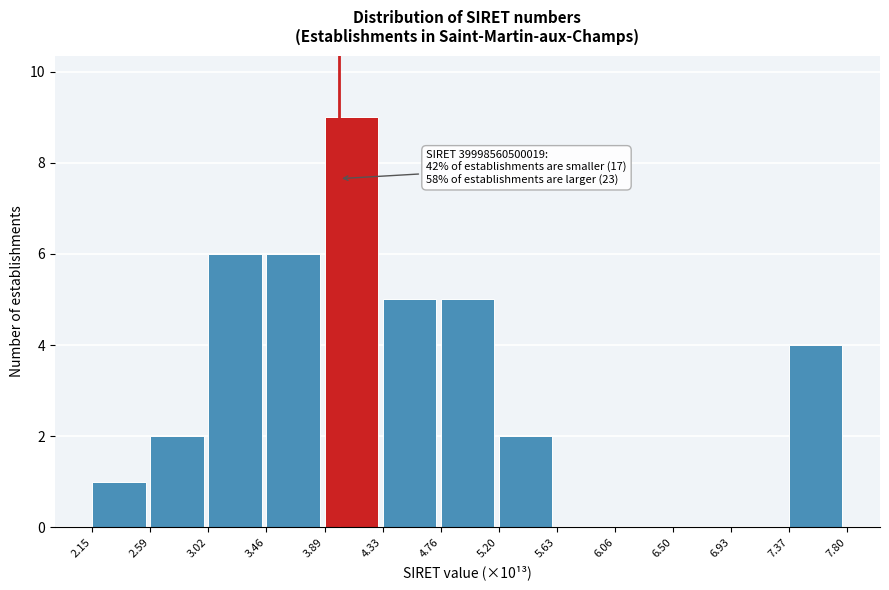

Reading left to right, extract all data points from this chart.

2.15=1	2.59=2	3.02=6	3.46=6	3.89=9	4.33=5	4.76=5	5.20=2	5.63=0	6.06=0	6.50=0	6.93=0	7.37=4